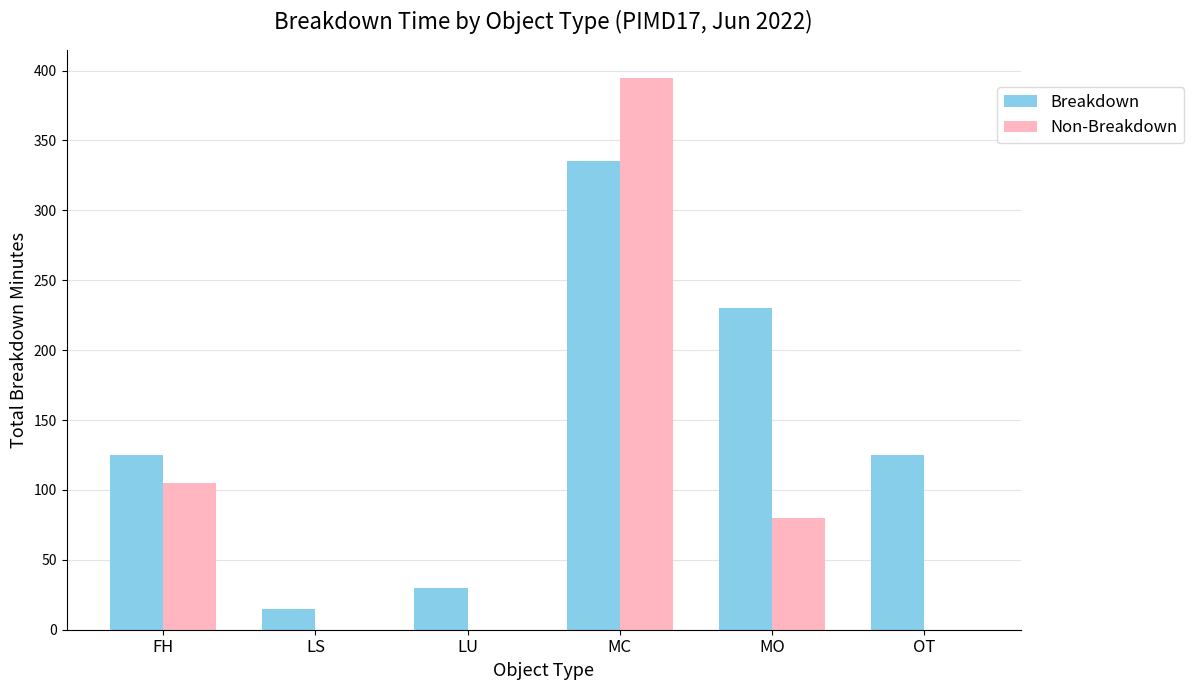

At which label is Non-Breakdown closest to 197?

FH